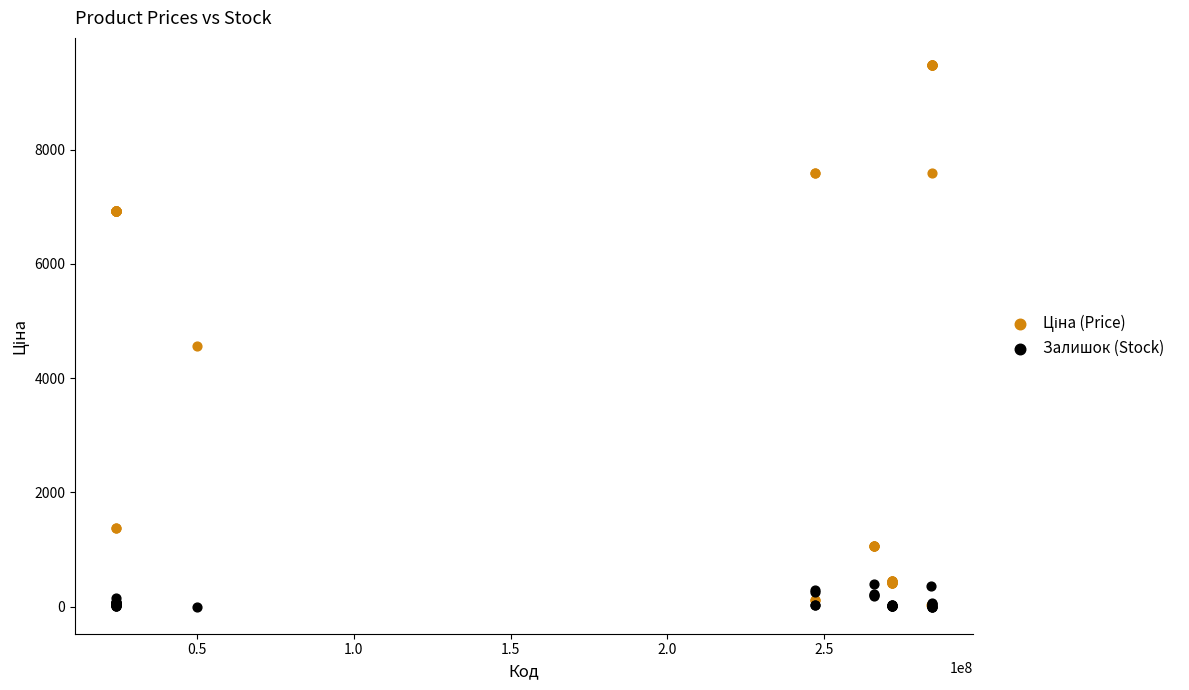

Across all series, what Y value is closest to 4740?

4561.9